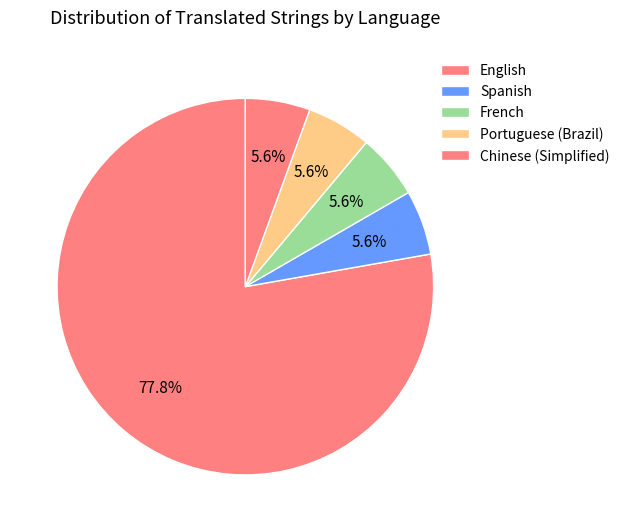

How many segments does this pie chart have?

5